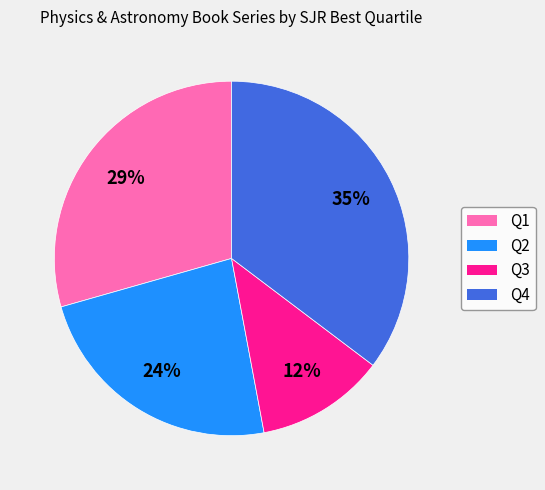

What is the largest slice in the pie chart?

Q4